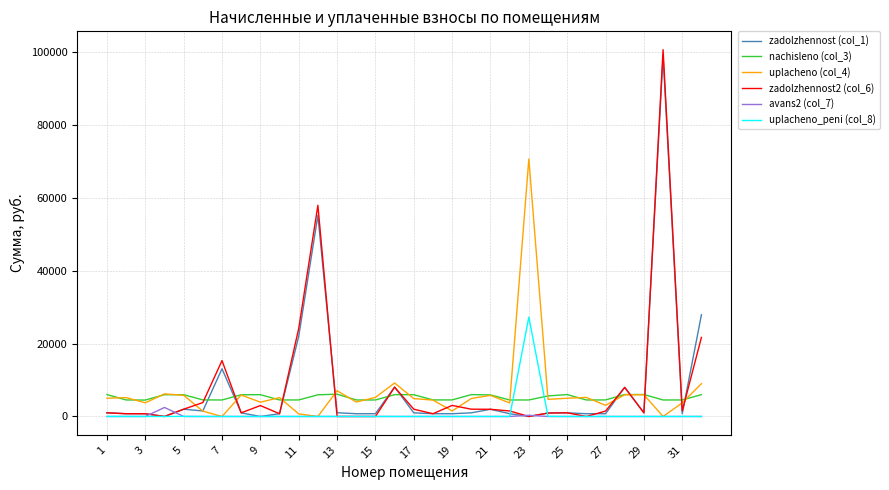

Does the chart have visible grid lines?

Yes